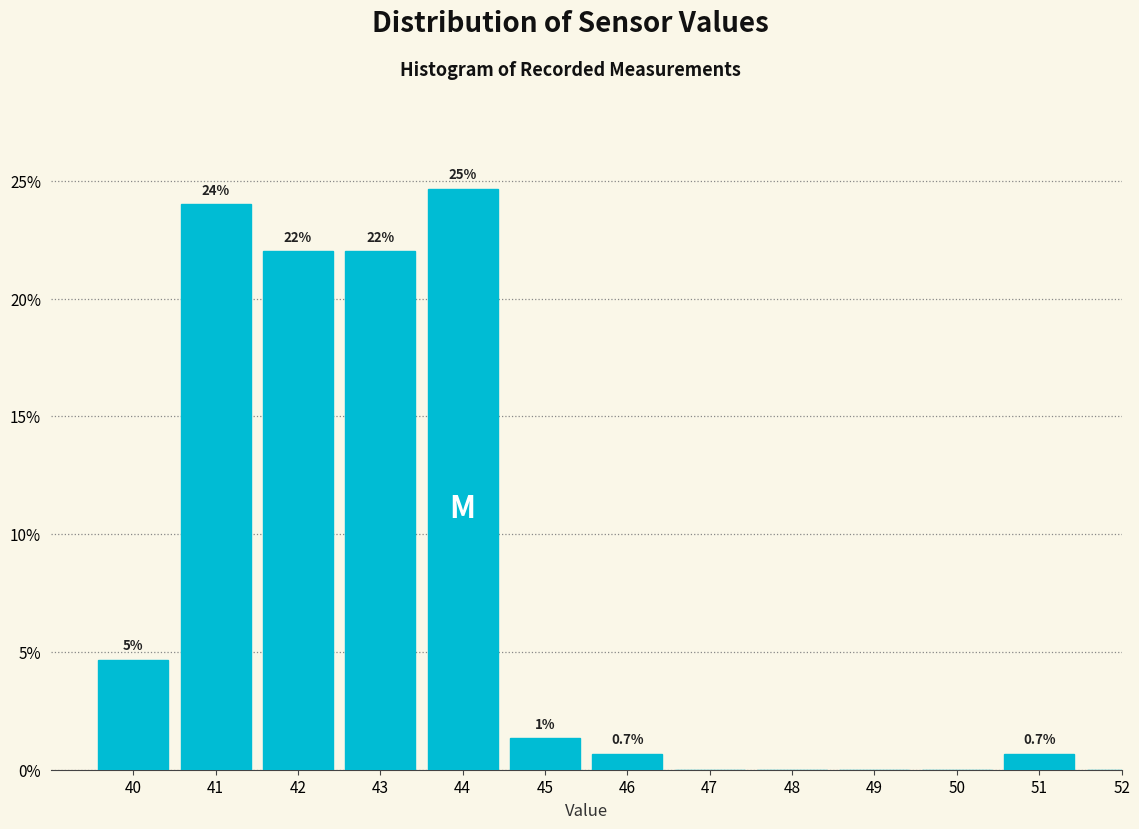

Between 43 and 52, which is larger?

43